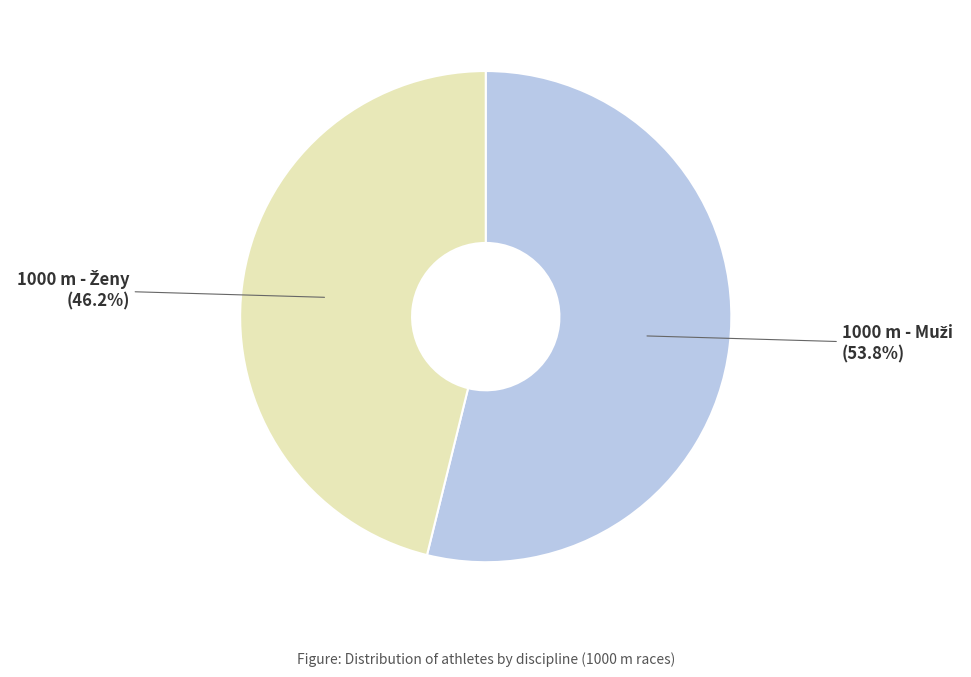

Is there a majority slice in this chart?

Yes